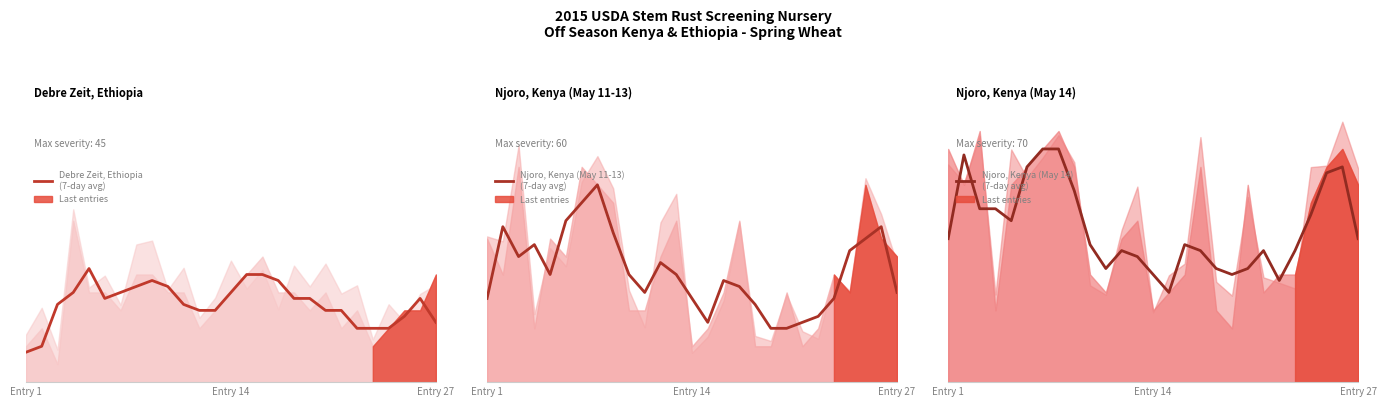

Which series has the widest spread of values?

Njoro, Kenya (May 11-13)
(7-day avg)